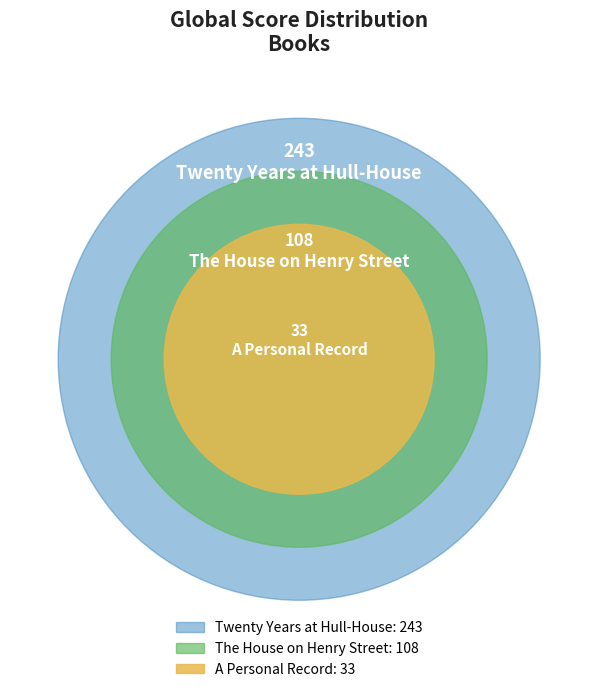

Rank the categories by value from highest to lowest.

Twenty Years at Hull-House, The House on Henry Street, A Personal Record